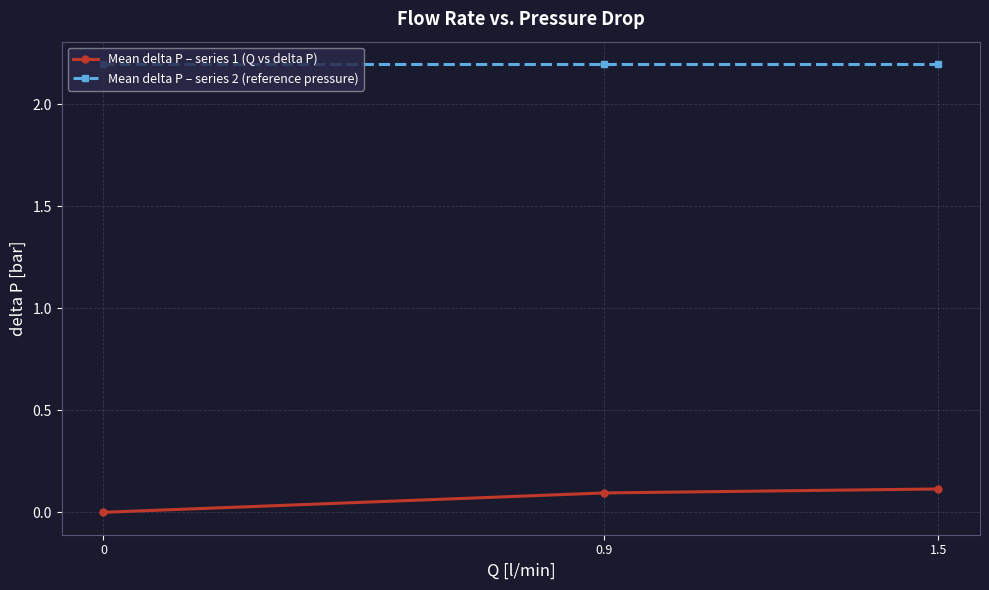

List the series in order of their overall mean, highest first.

Mean delta P – series 2 (reference pressure), Mean delta P – series 1 (Q vs delta P)